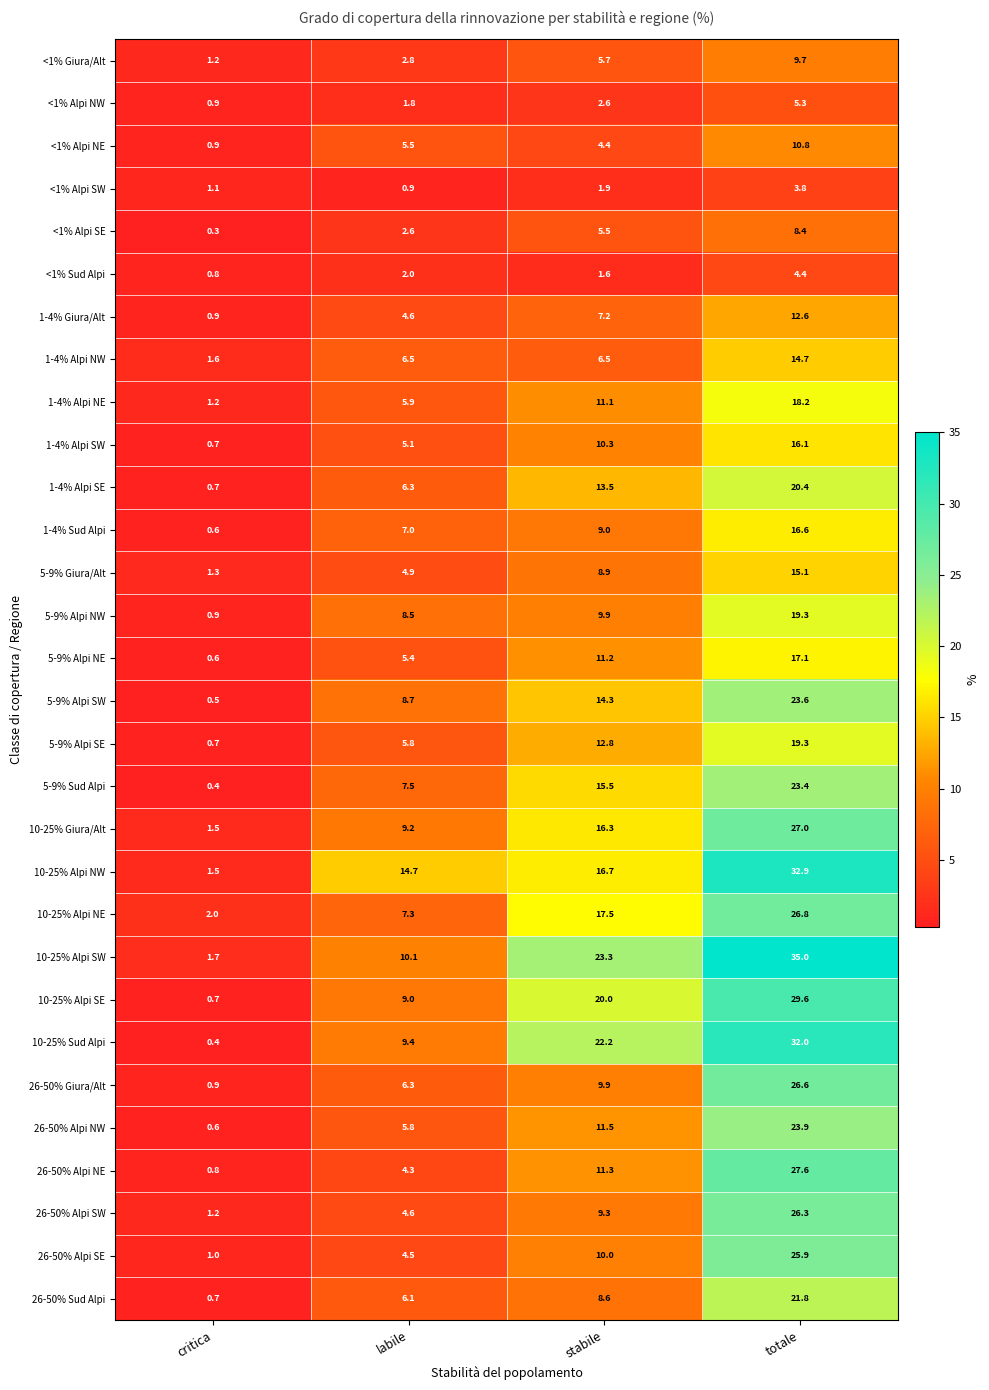

Which series has the largest range (max minus min)?

10-25% Alpi SW